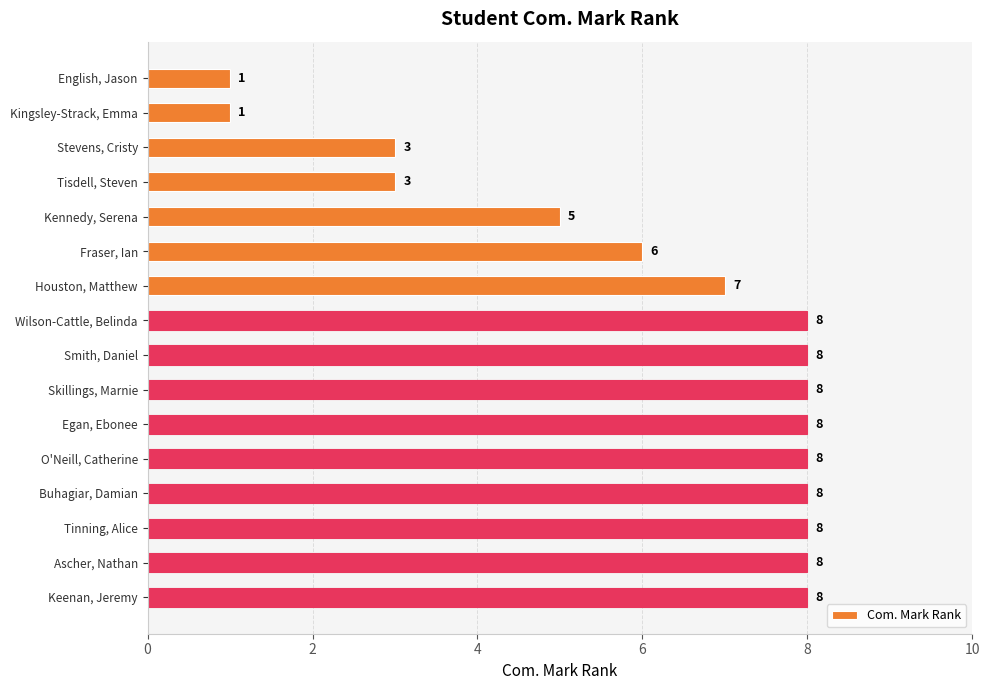

How many data points are less than 8?

7